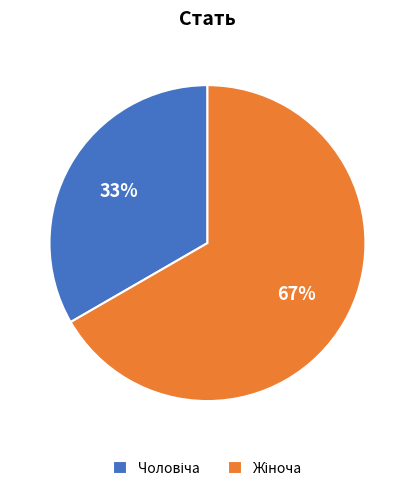

To the nearest percent, what is the average slice percentage?

50%